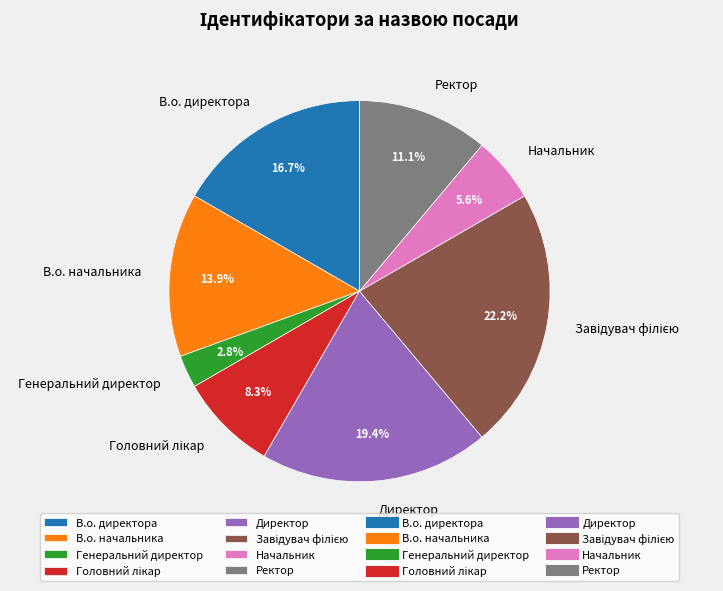

Is there any slice that represents more than half of the pie?

No